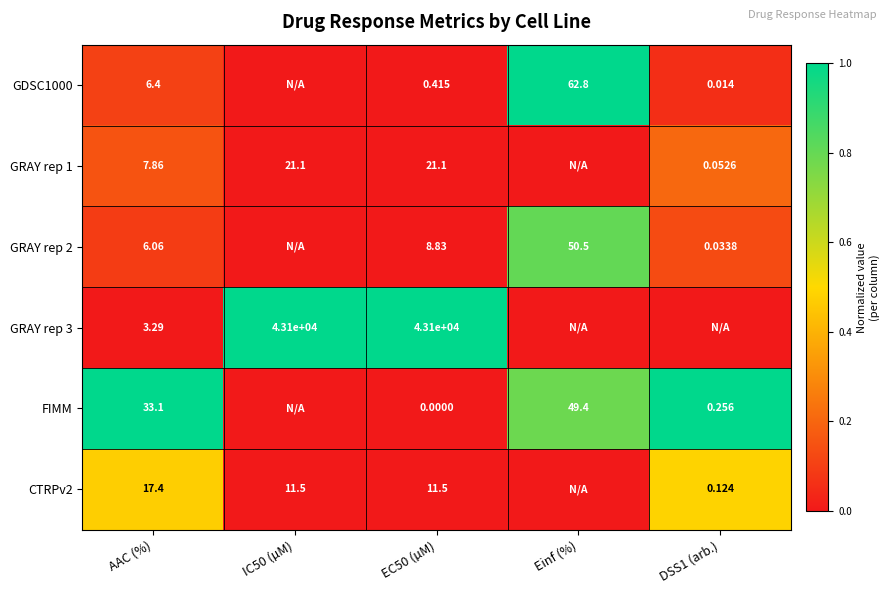

What is the average value of the GRAY rep 3 series?

0.4